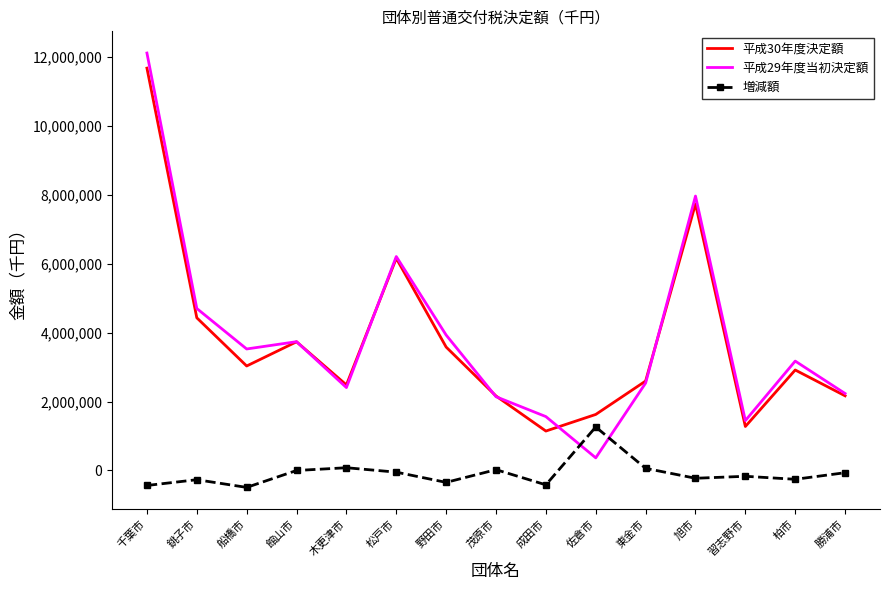

True or false: 増減額 and 平成30年度決定額 cross at least once.

False